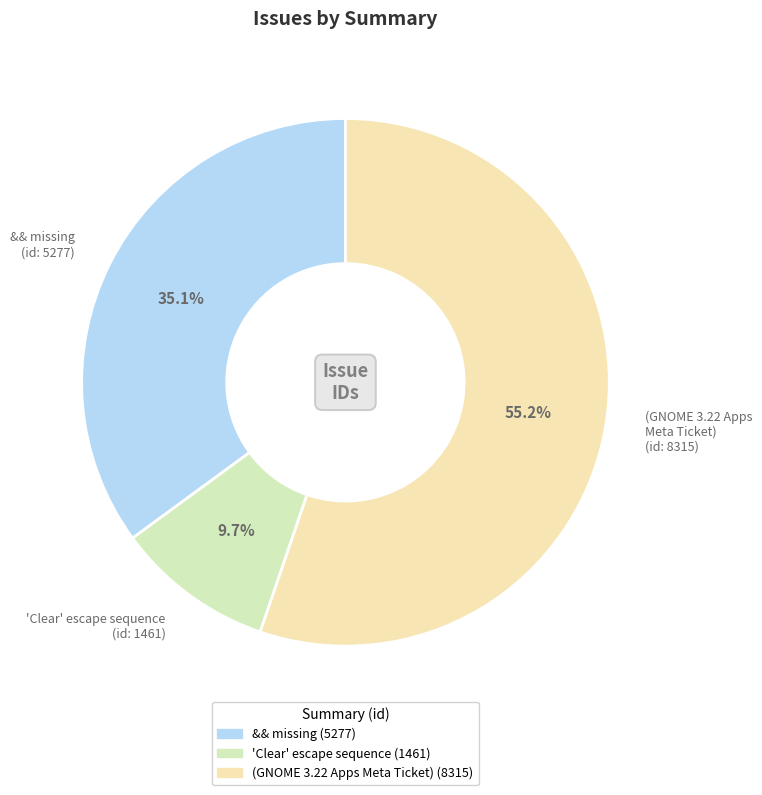

Approximately how many times larger is the value at (GNOME 3.22 Apps Meta Ticket) compared to 'Clear' escape sequence?

5.7